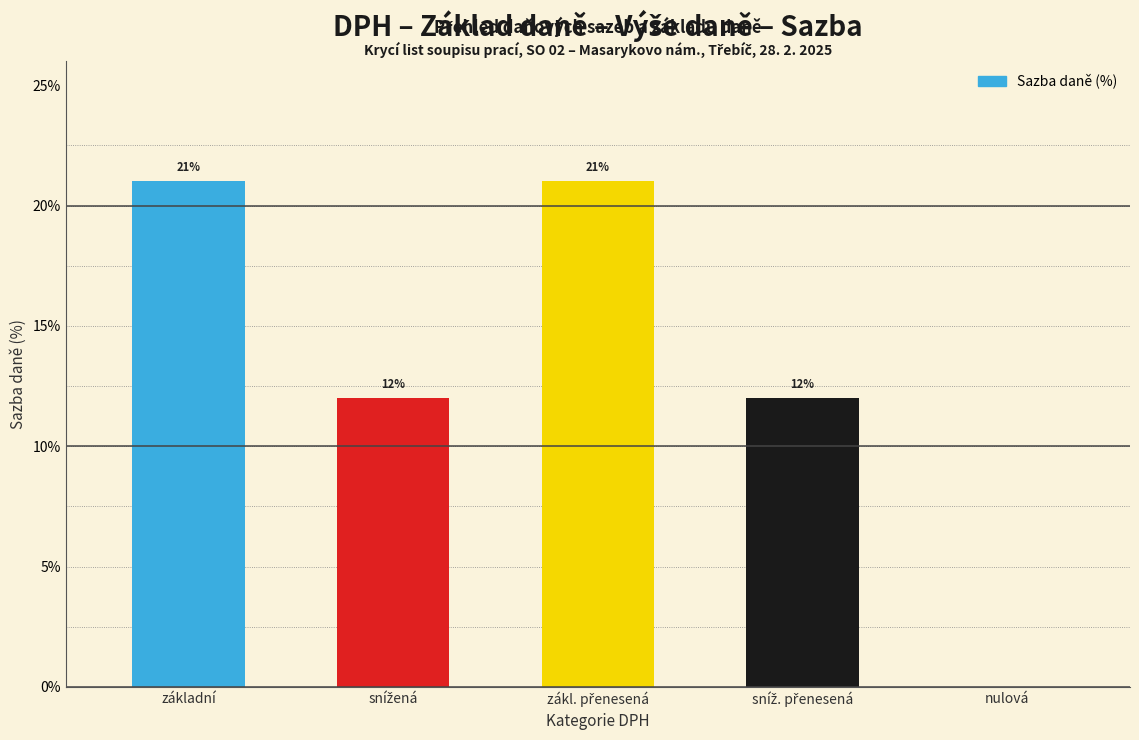

How many values are between 12 and 21?

4